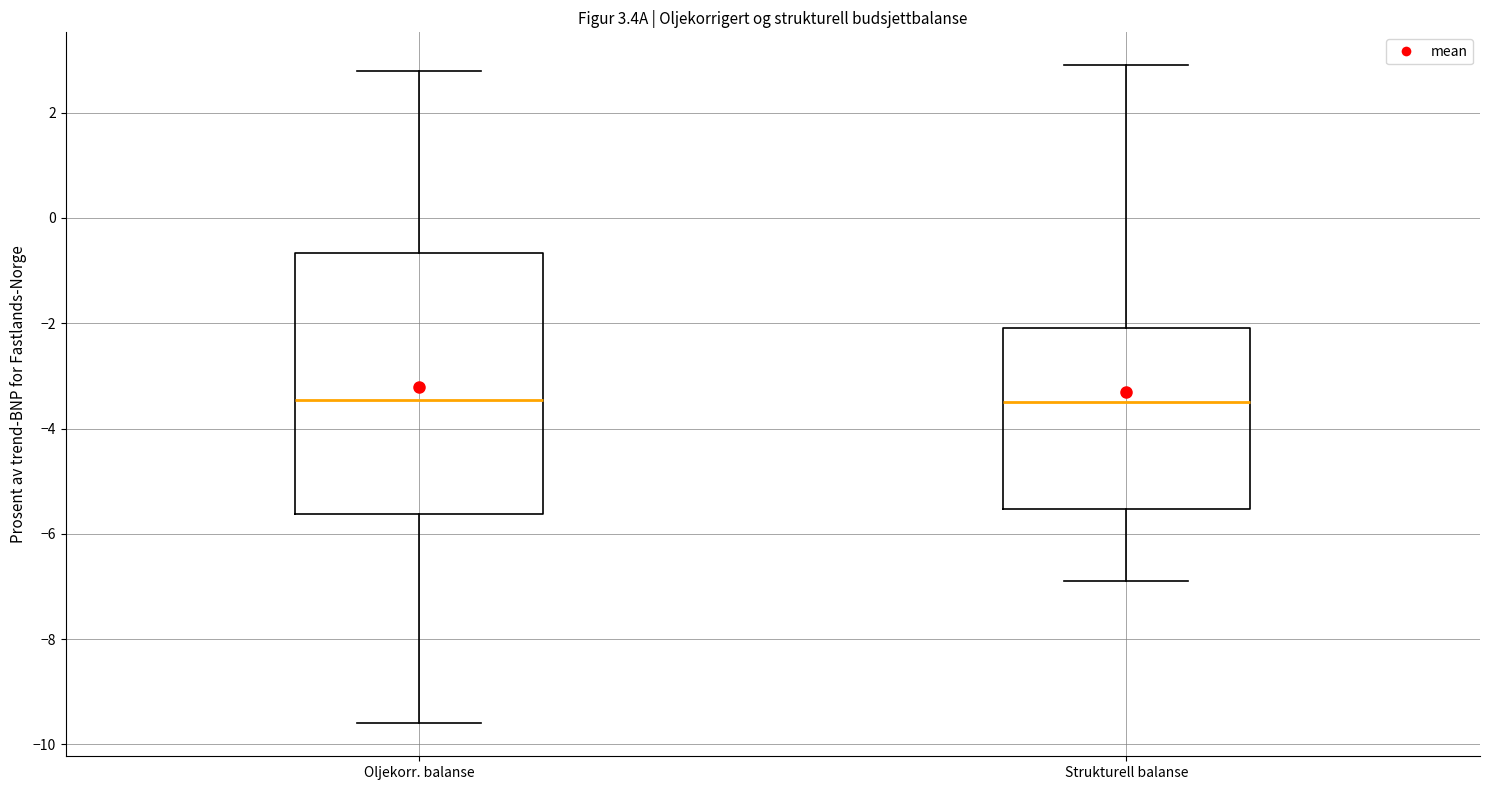

Which box is the tallest, from its lower edge to its upper edge?

Oljekorr. balanse